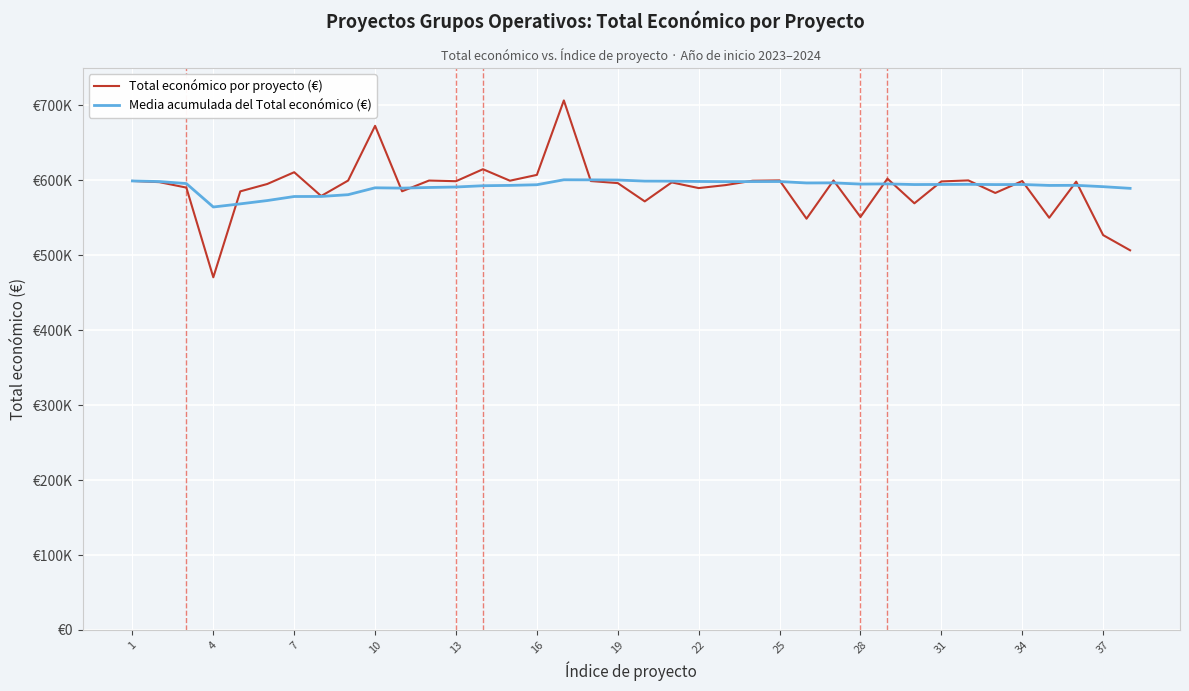

At how many categories does at least one series exceed 542546?

38